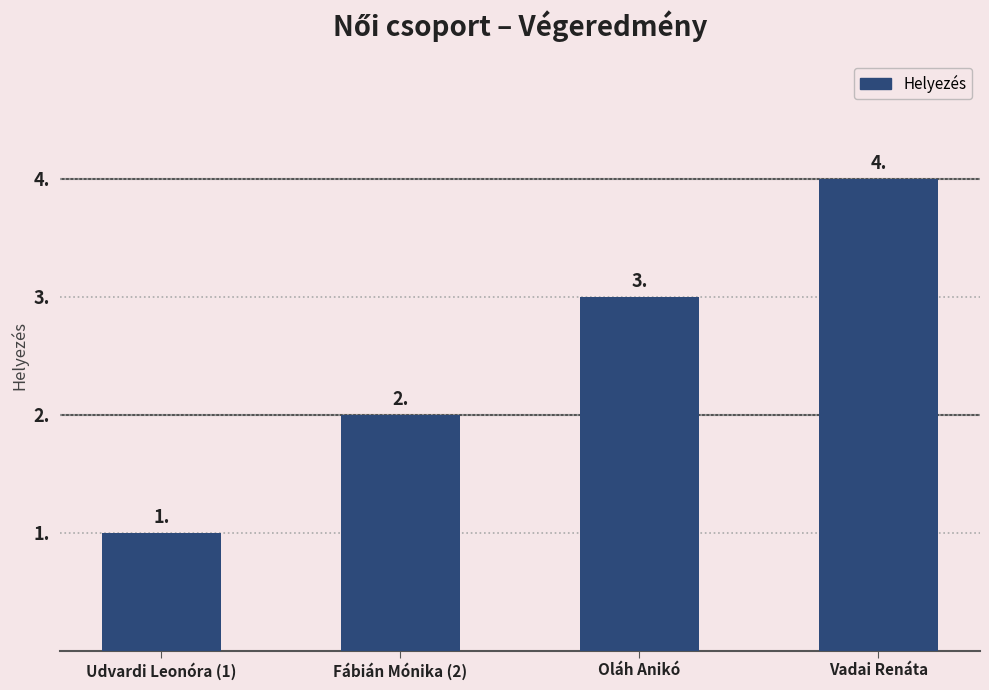

List the labels in order of value, smallest first.

Udvardi Leonóra (1), Fábián Mónika (2), Oláh Anikó, Vadai Renáta